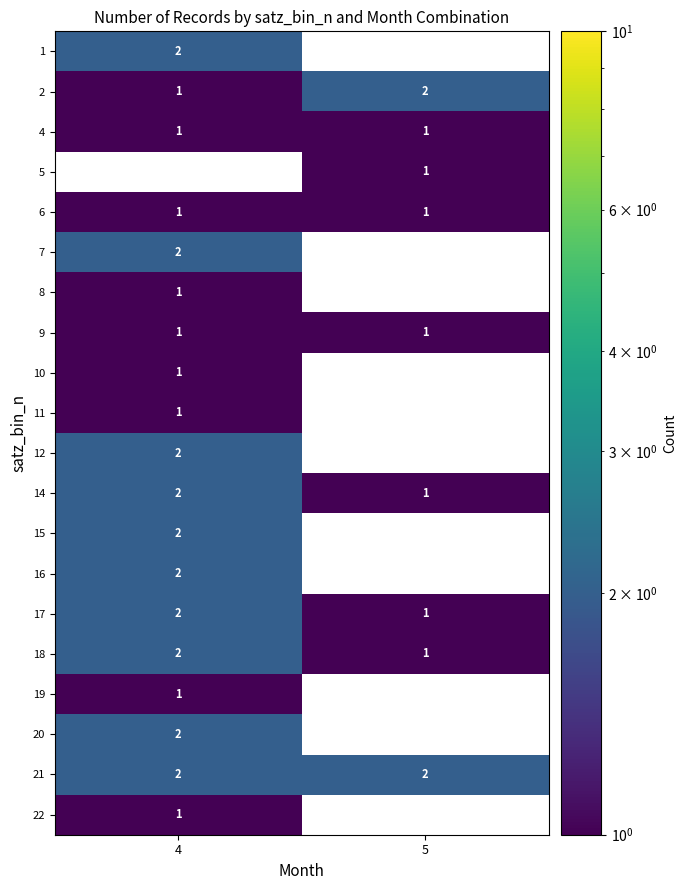

At which label does 2 reach its peak?

5